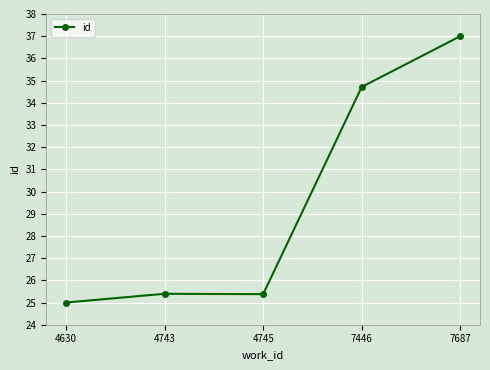

At which category does the data reach its first local valley?

4745